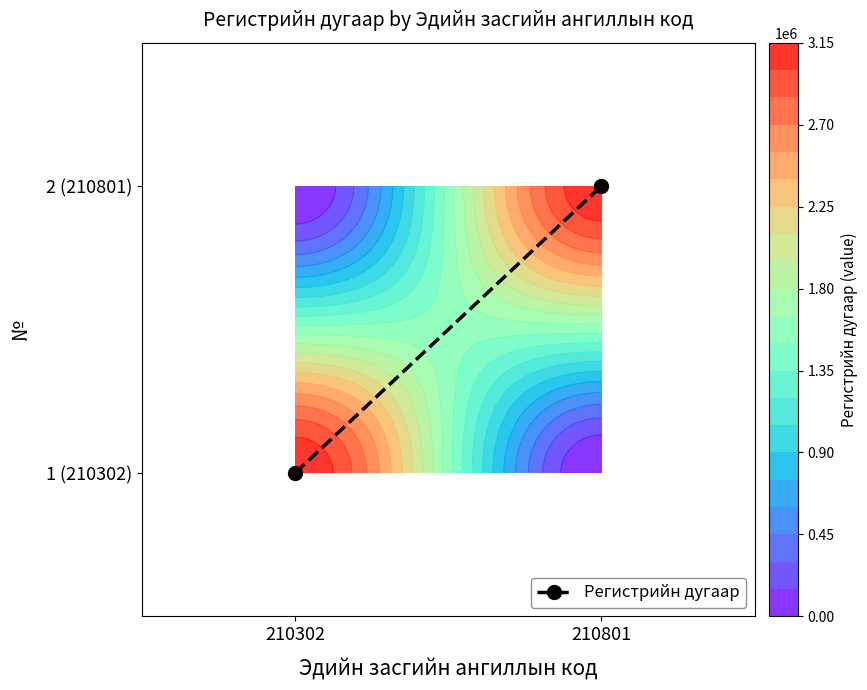

Count the number of data series in this chart.

1